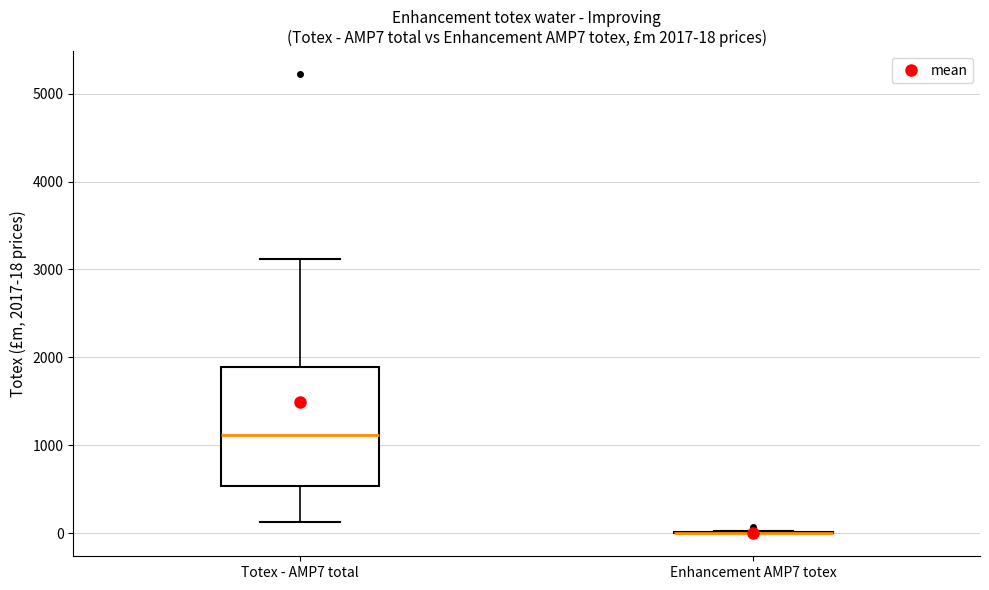

Which box is the tallest, from its lower edge to its upper edge?

Totex - AMP7 total